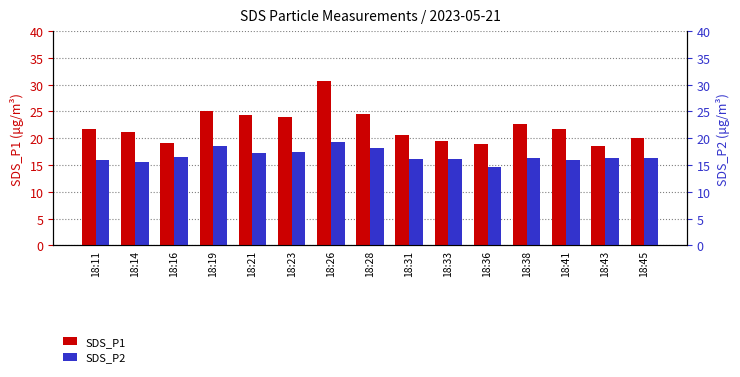

Rank the series at 18:41 from lowest to highest value.

SDS_P2, SDS_P1